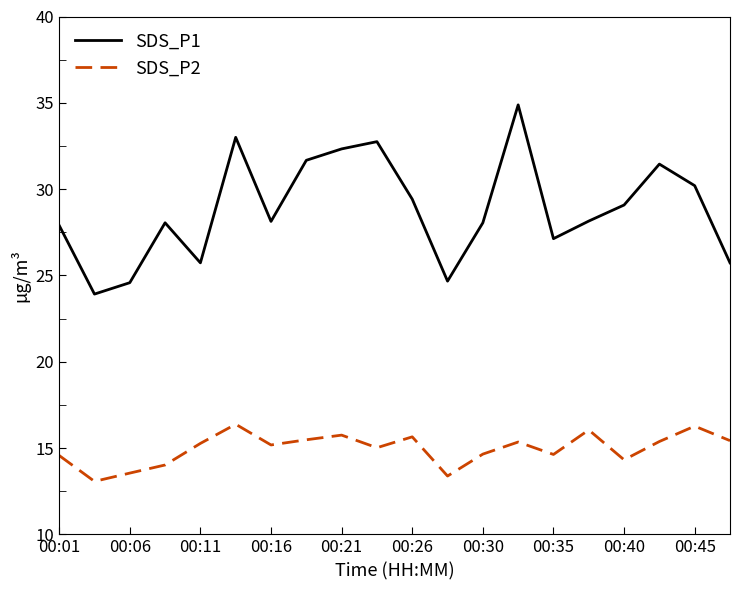

Is this an area chart (filled region under the line)?

No